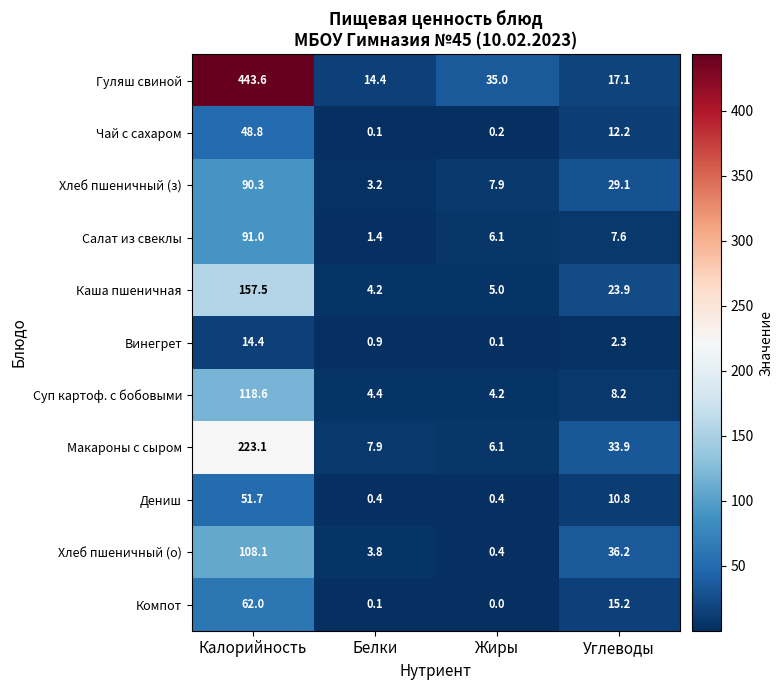

What is the total value across all series at Калорийность?

1409.1